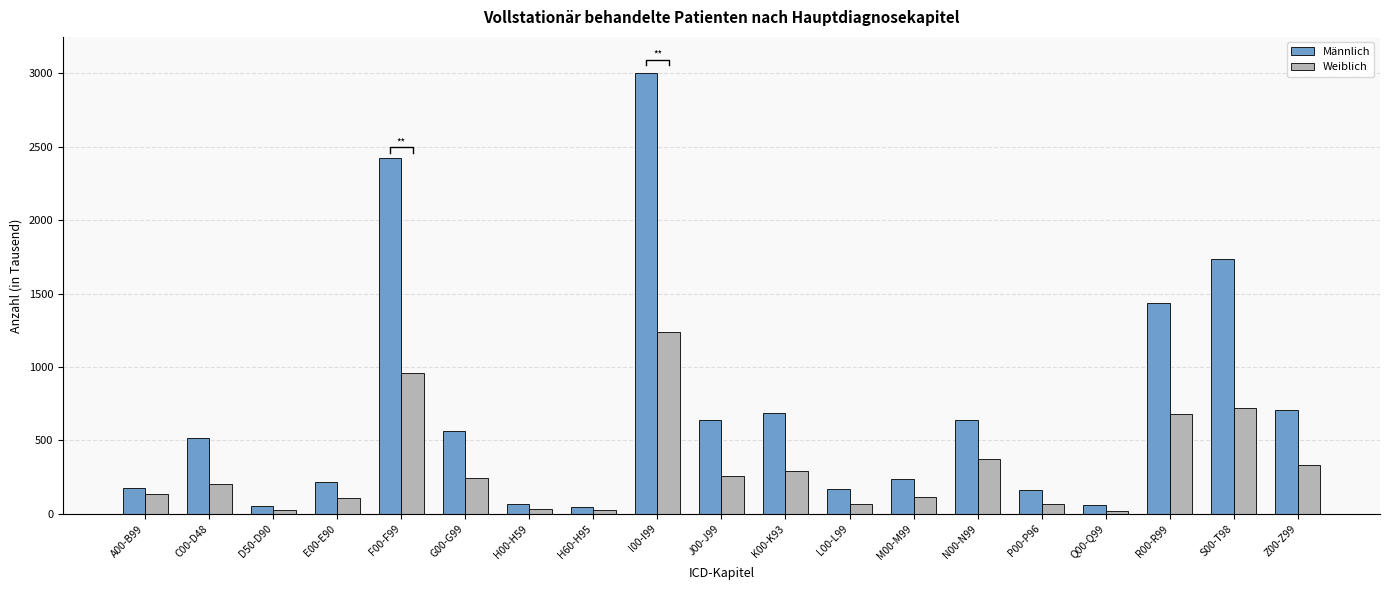

Does the chart contain any negative values?

No